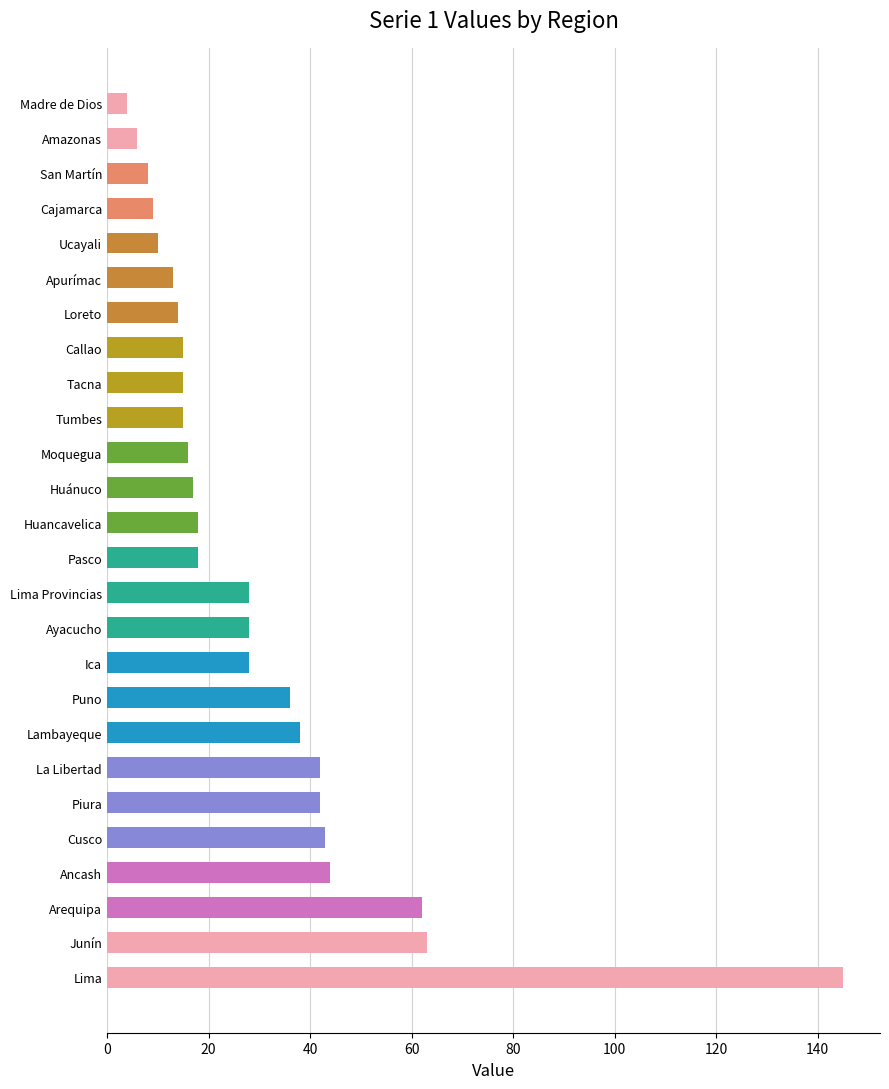

What value does the data have at Tacna?

15